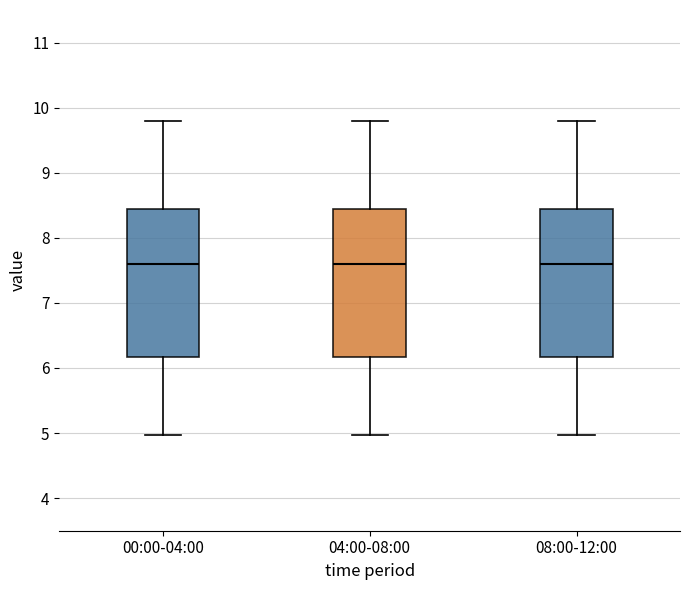

Where does the median line of the box for 00:00-04:00 sit on the y-axis? The values are not printed on the chart, so give them approximately, as read against the axis.

7.6